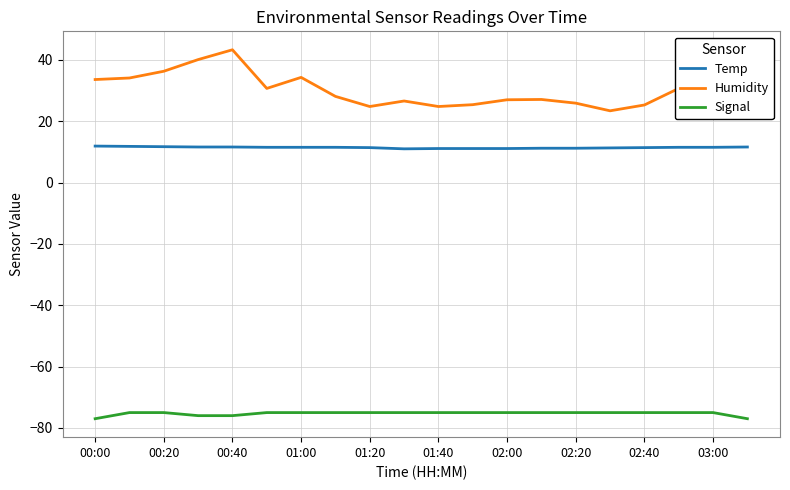

List the series in order of their peak value, lowest first.

Signal, Temp, Humidity